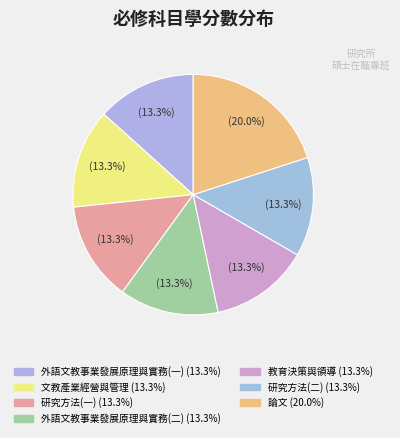

The 研究方法(二) slice represents 23% of the pie. True or false?

False